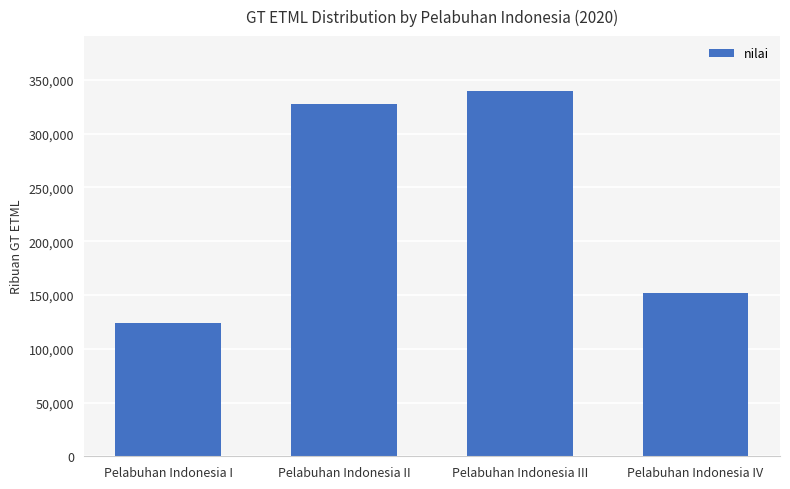

What is the label of the 1st bar from the left?

Pelabuhan Indonesia I